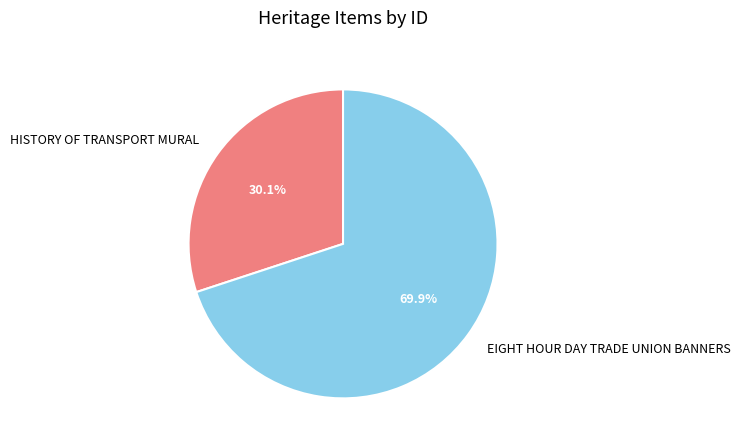

Is there any slice that represents more than half of the pie?

Yes